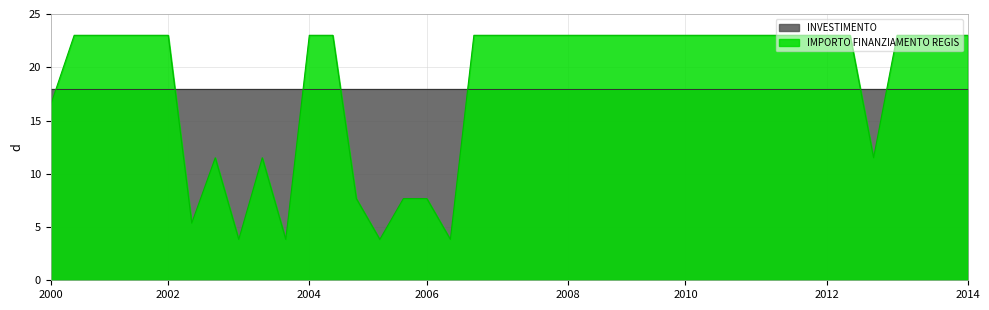

Which series has the widest spread of values?

IMPORTO FINANZIAMENTO REGIS